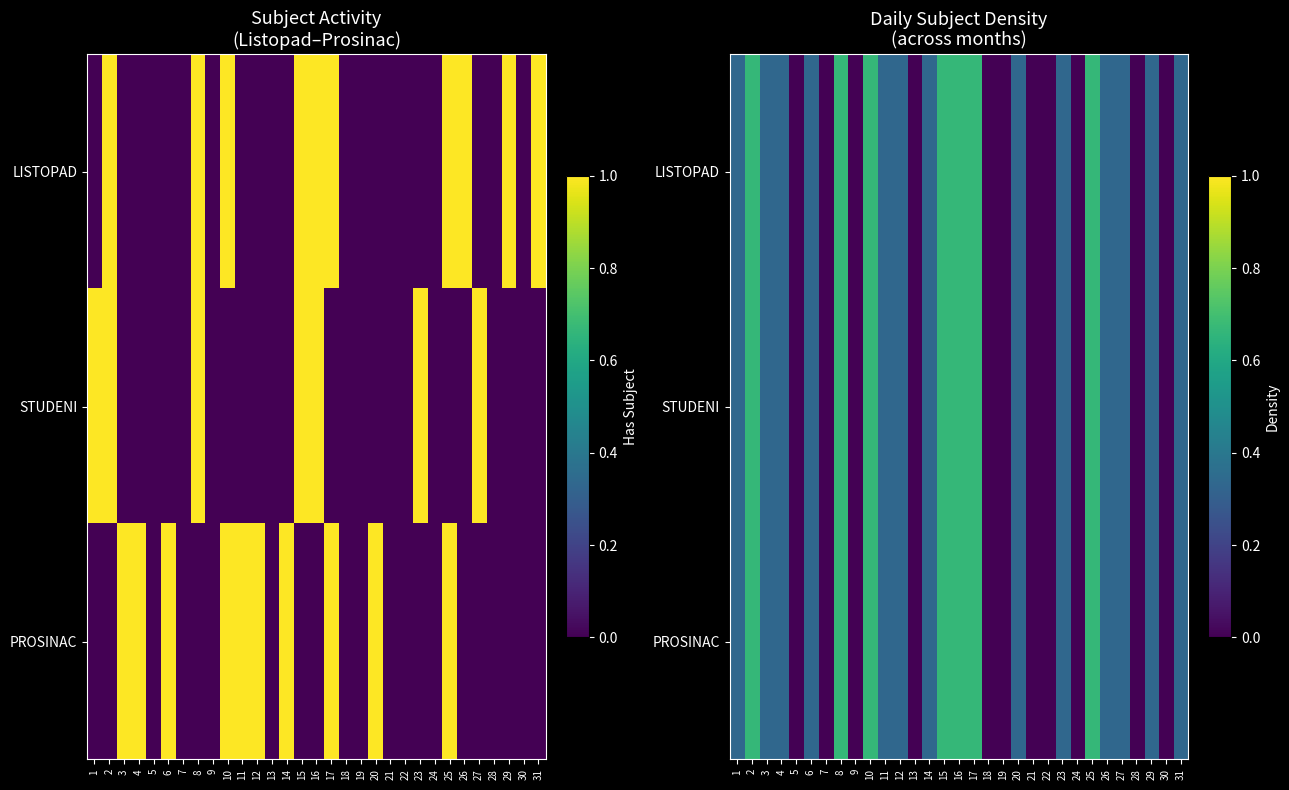

How many categories are shown in the chart?

31